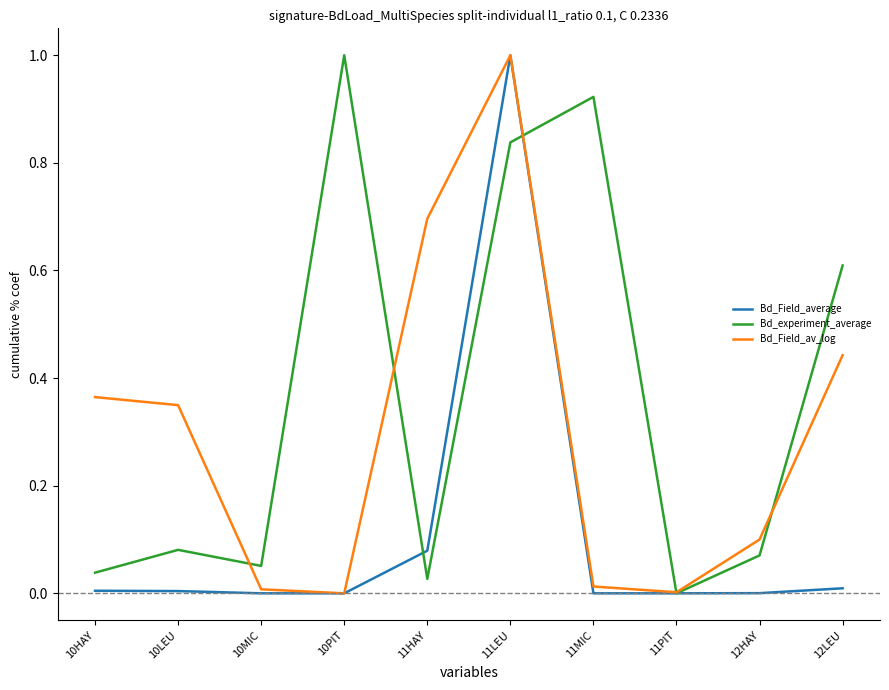

Which category has the lowest value in the Bd_experiment_average series?

11PIT